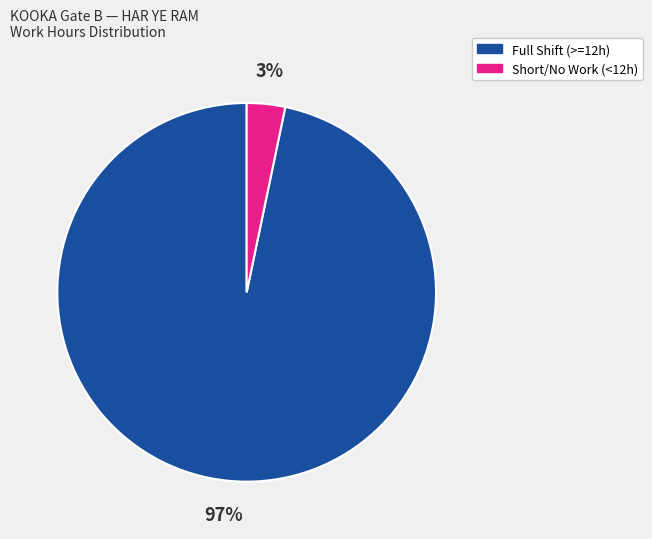

Which category accounts for the majority?

Full Shift (>=12h)